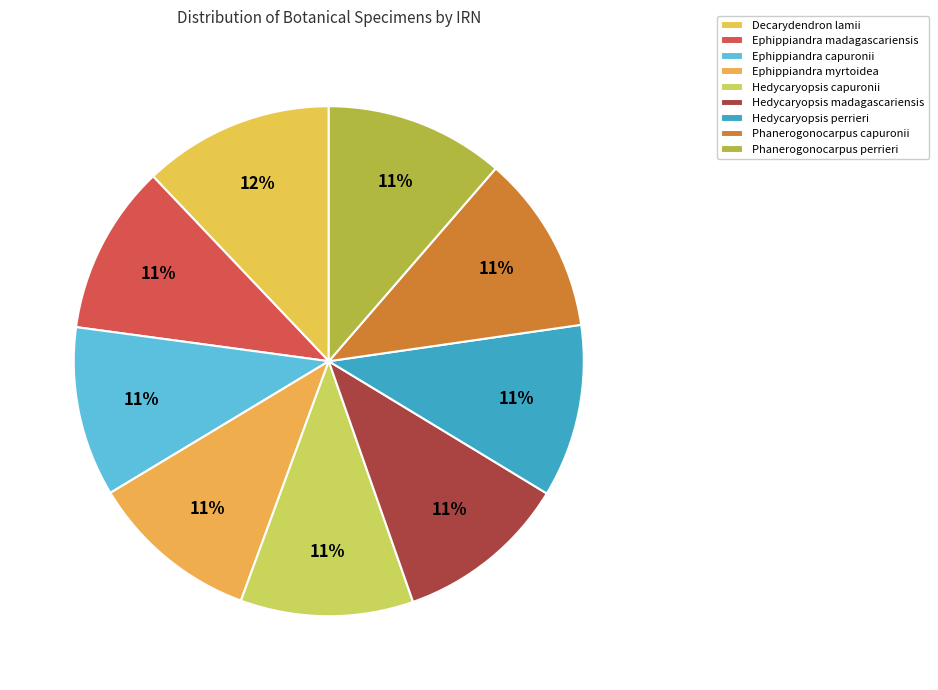

Which category has the smallest portion of the pie?

Ephippiandra capuronii